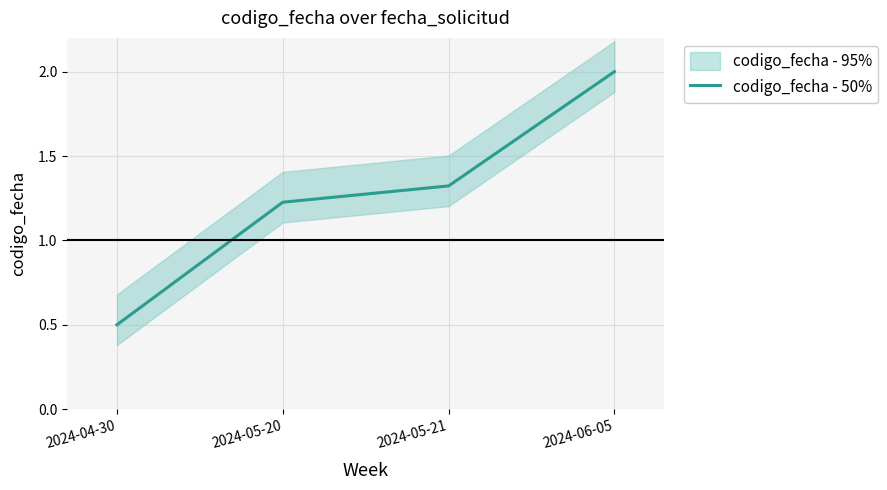

Reading left to right, transcribe all the data shown in this chart.

0.5	1.2	1.3	2.0